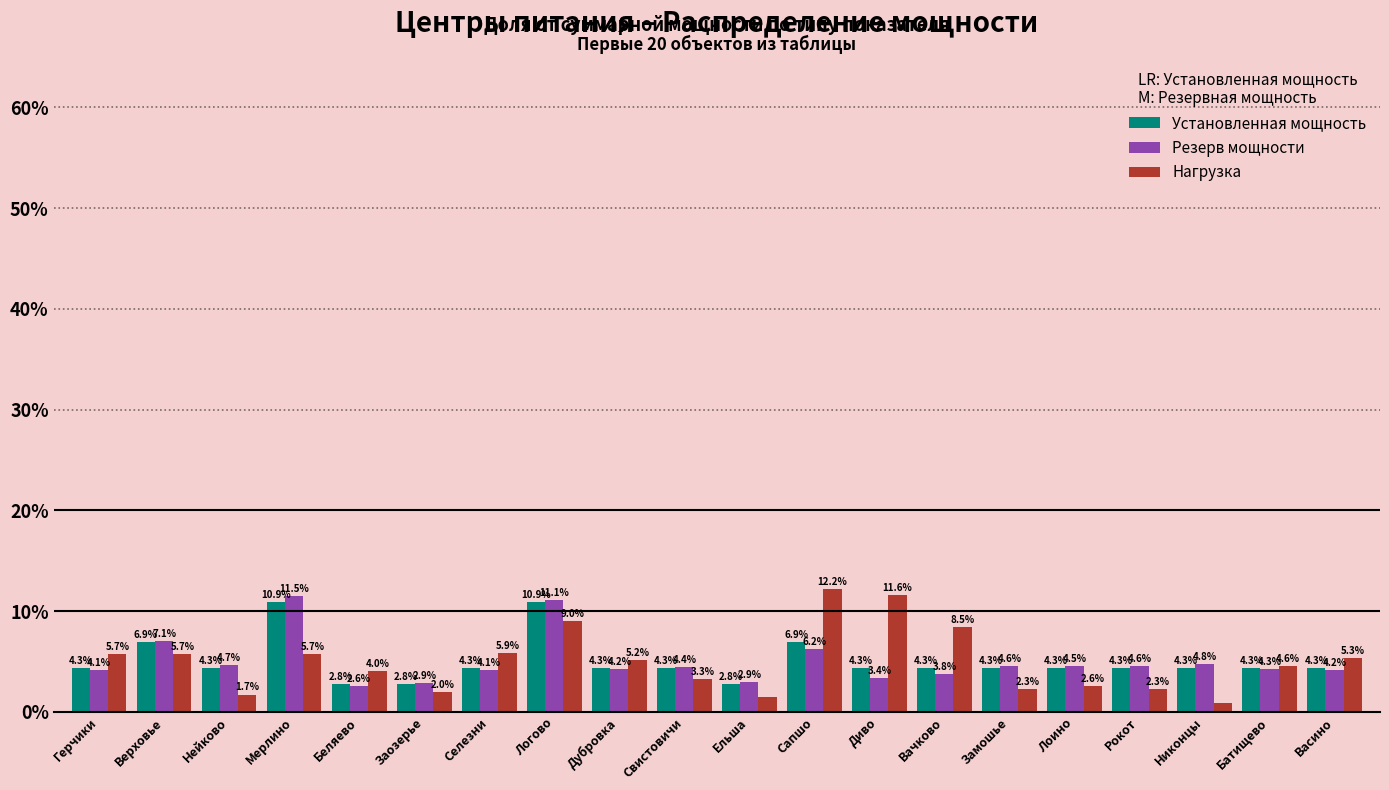

At which category is the sum across all series the highest?

Логово